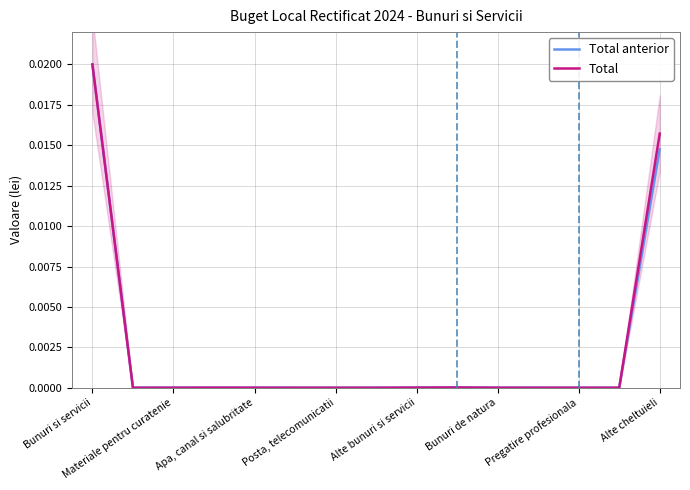

How many lines are shown in the chart?

2